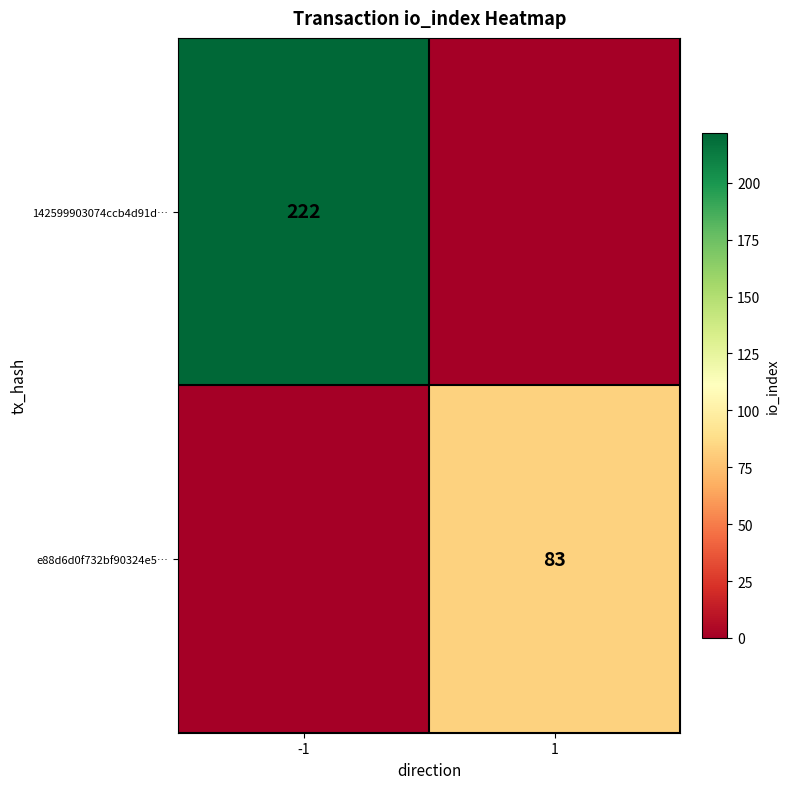

The value of e88d6d0f732bf90324e5… at 1 is 126. True or false?

False